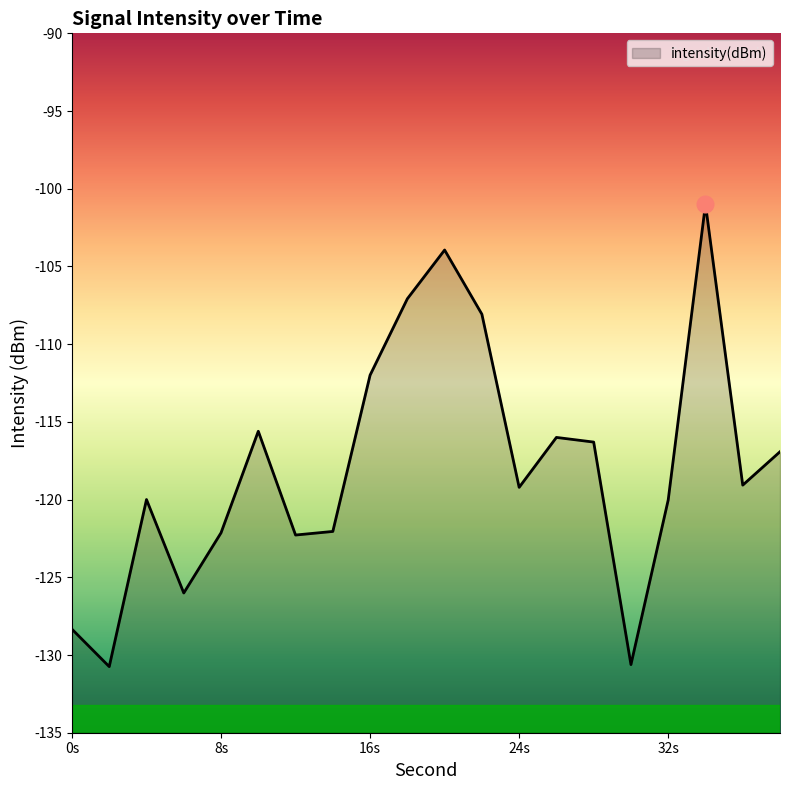

What is the minimum value shown in the chart?

-130.7